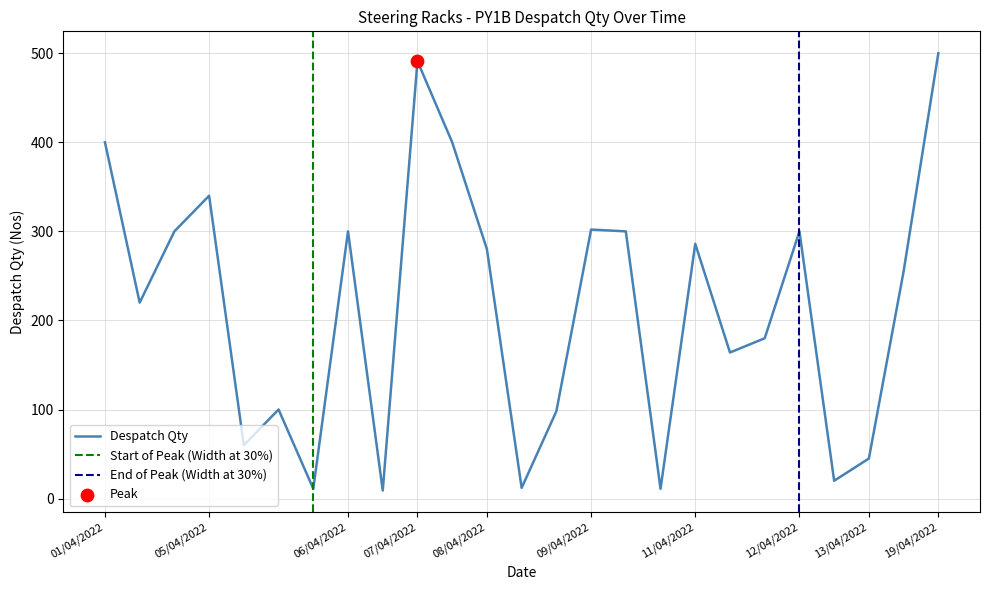

True or false: Despatch Qty has a value of 113 at 01/04/2022.

False